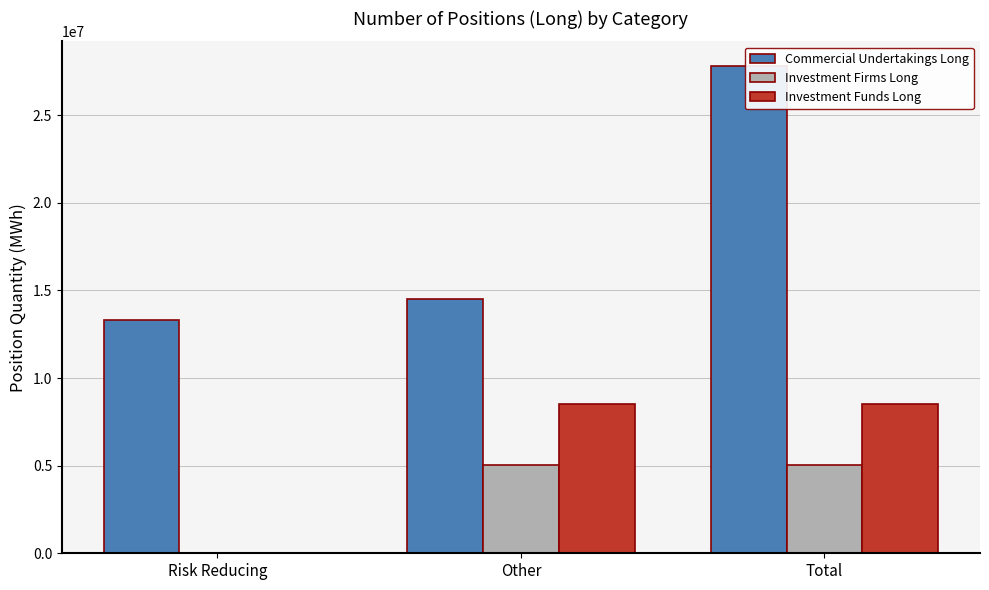

The Investment Funds Long series shows 3783075 at Total. True or false?

False